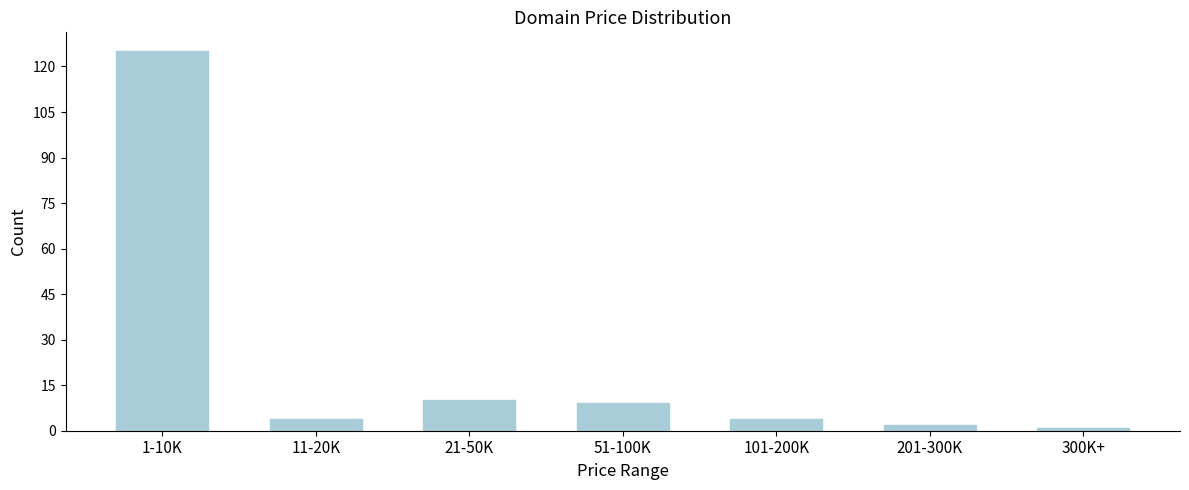

Reading left to right, transcribe all the data shown in this chart.

1-10K=125	11-20K=4	21-50K=10	51-100K=9	101-200K=4	201-300K=2	300K+=1